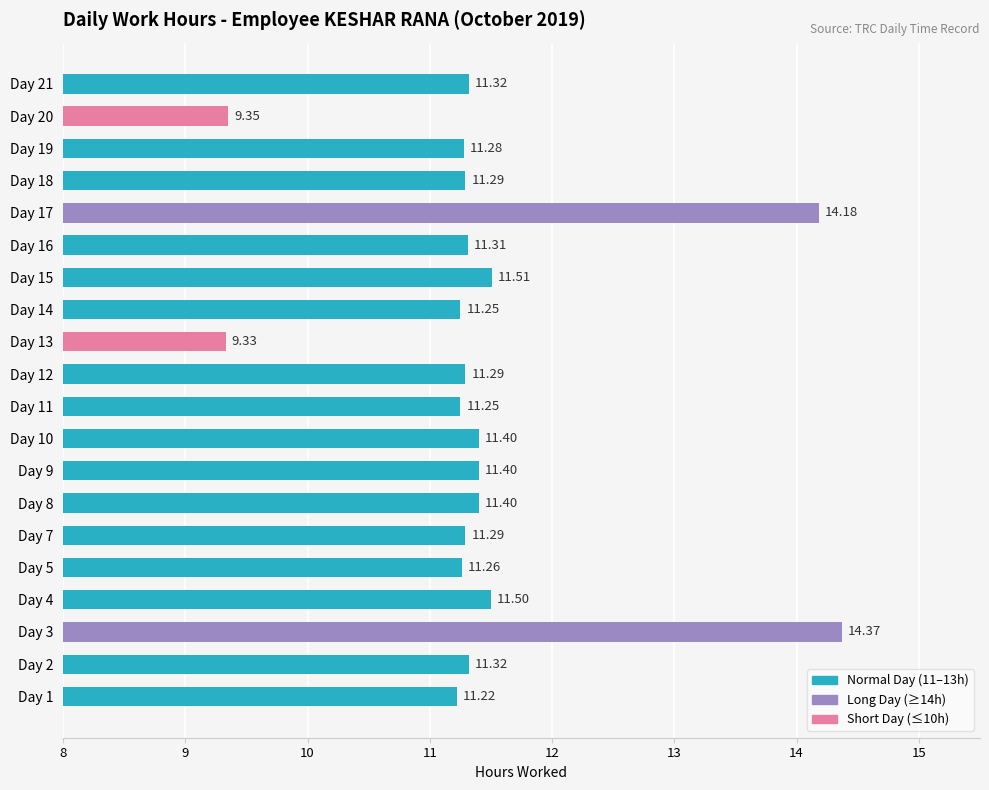

What is the sum of the values at Day 18 and Day 10?

22.7